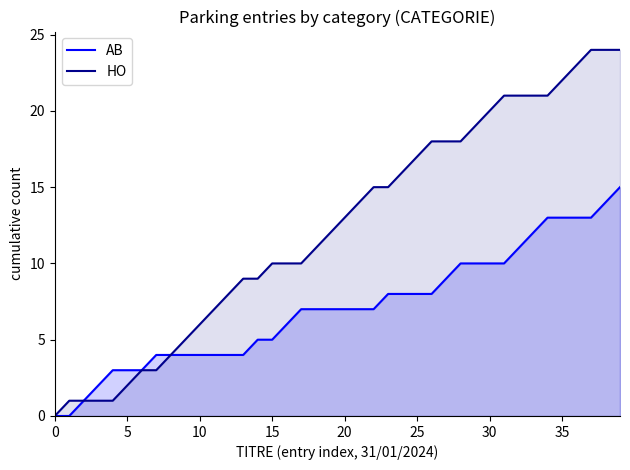

True or false: AB and HO cross at least once.

False